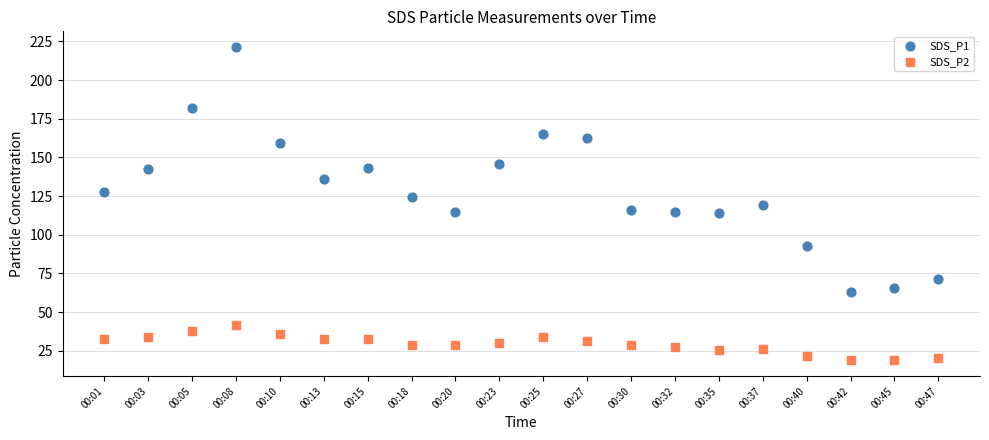

Which series contains the highest Y value?

SDS_P1